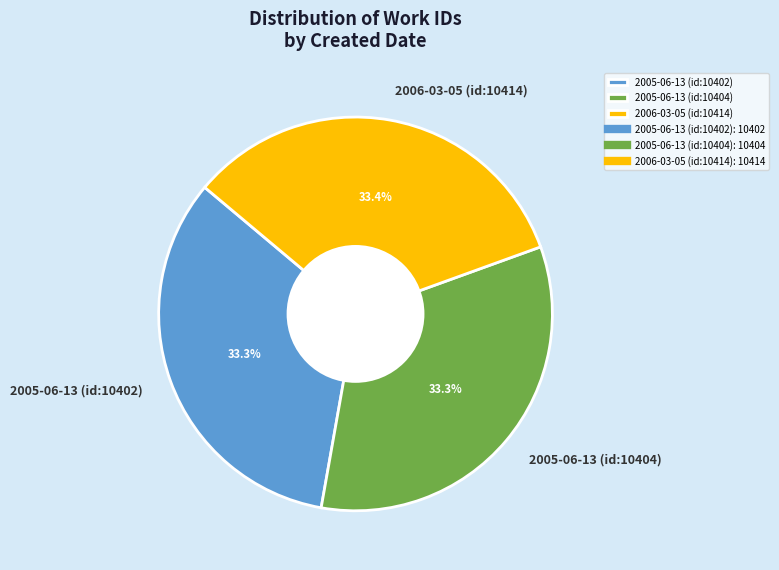

To the nearest percent, what percentage of the pie is 2006-03-05 (id:10414)?

33%